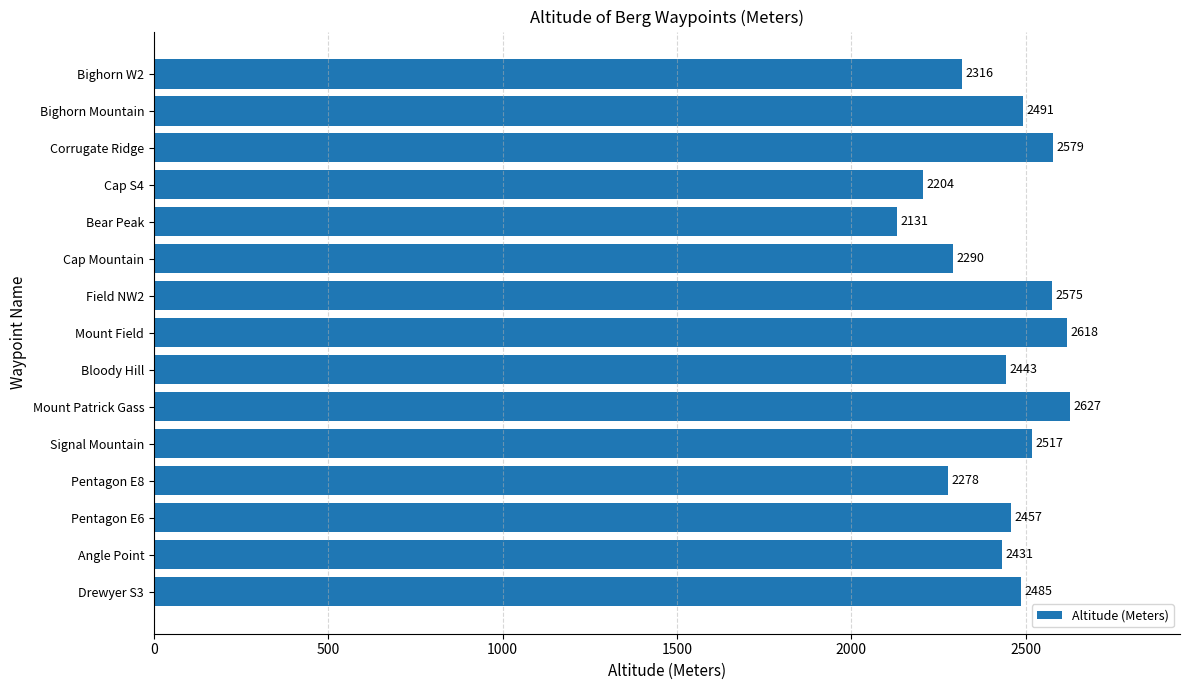

What is the difference between the second highest and minimum values?

487